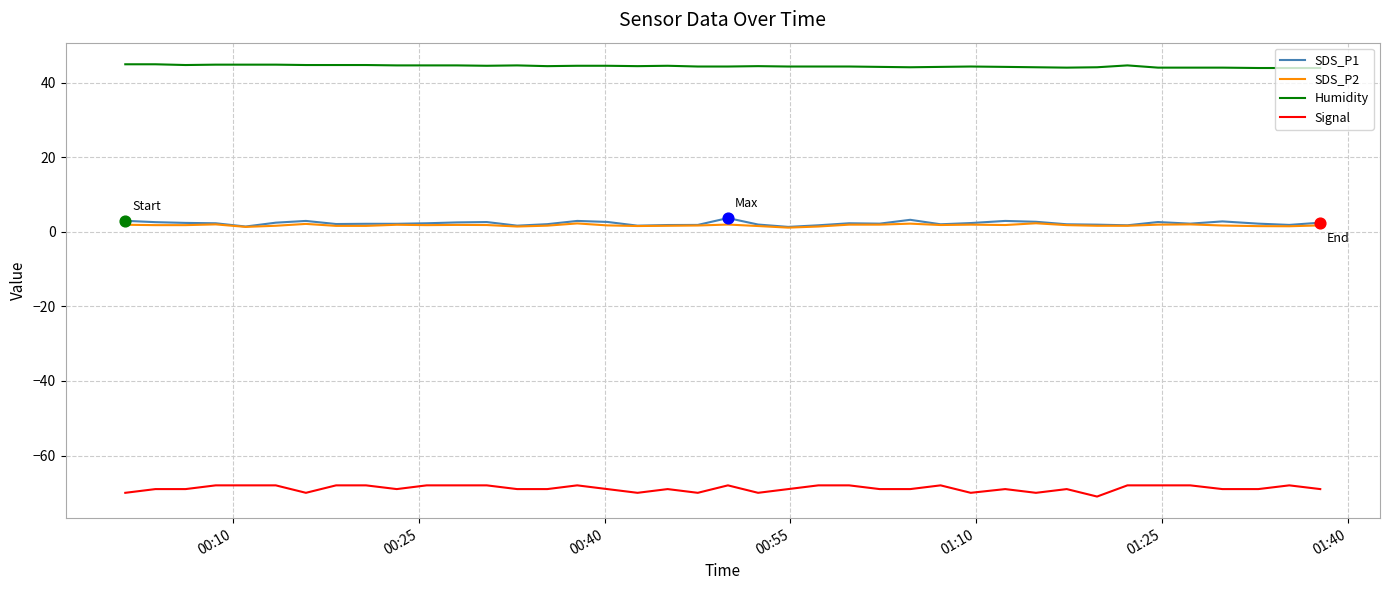

True or false: Humidity and Signal cross at least once.

False